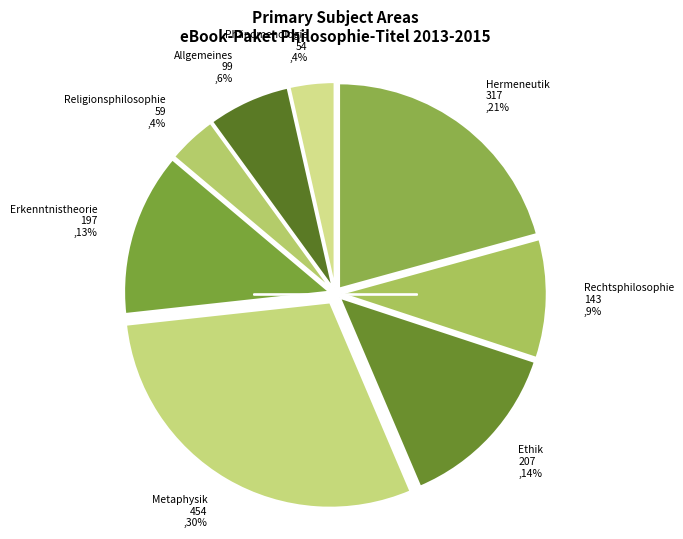

Is it true that Phänomenologie is 4% of the pie?

True